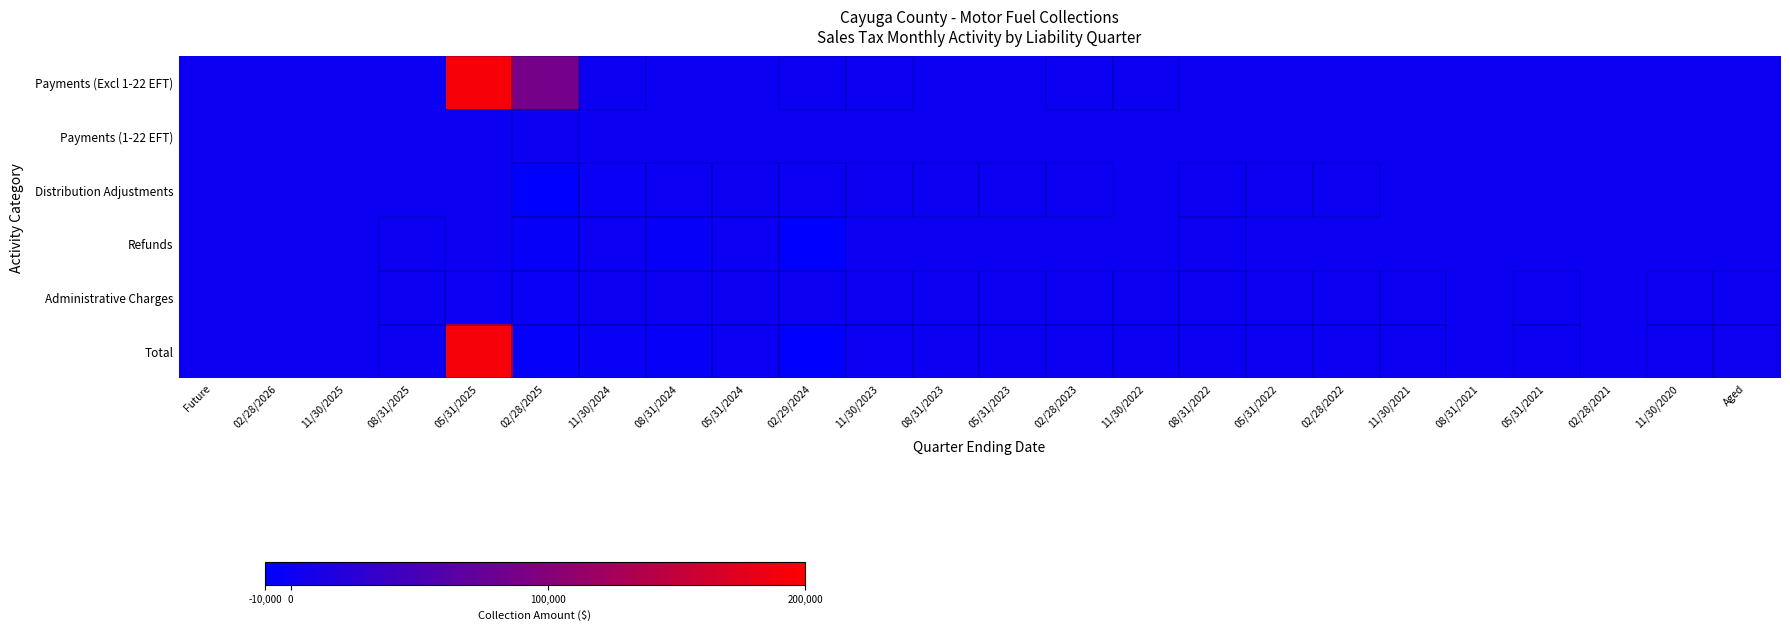

What is the spread (max minus min) of values at 08/31/2025?

9.5